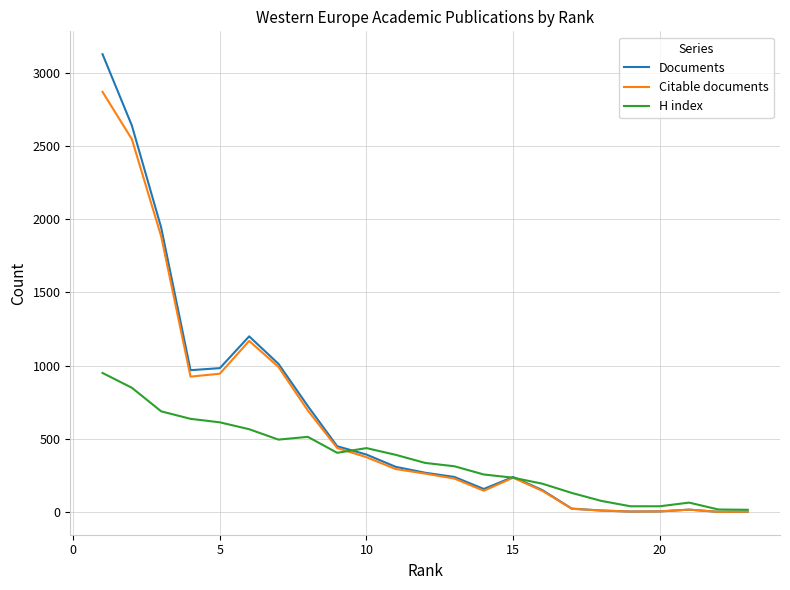

Does the chart have visible grid lines?

Yes